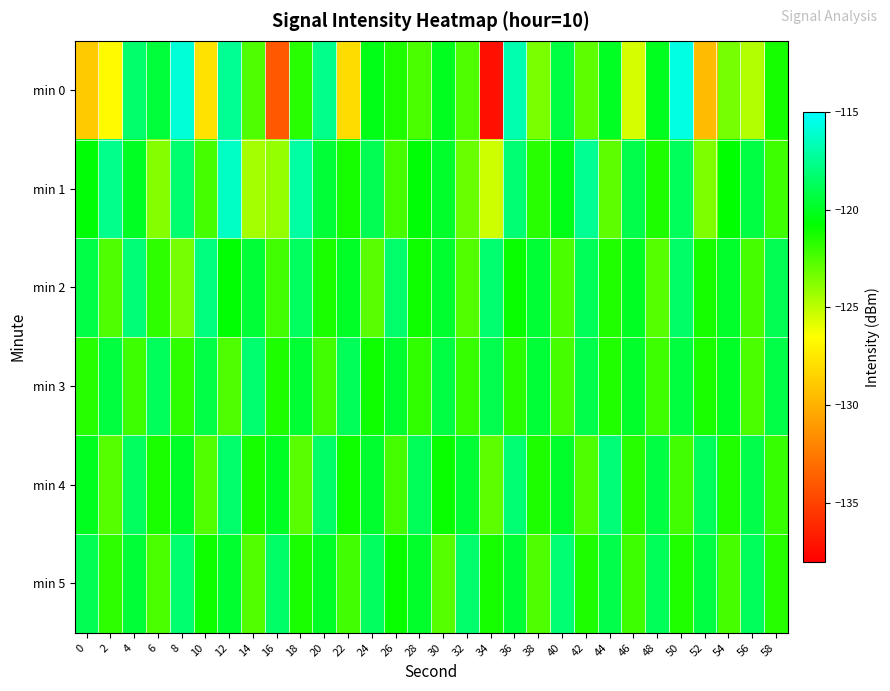

Between 20 and 34, which is larger?

20